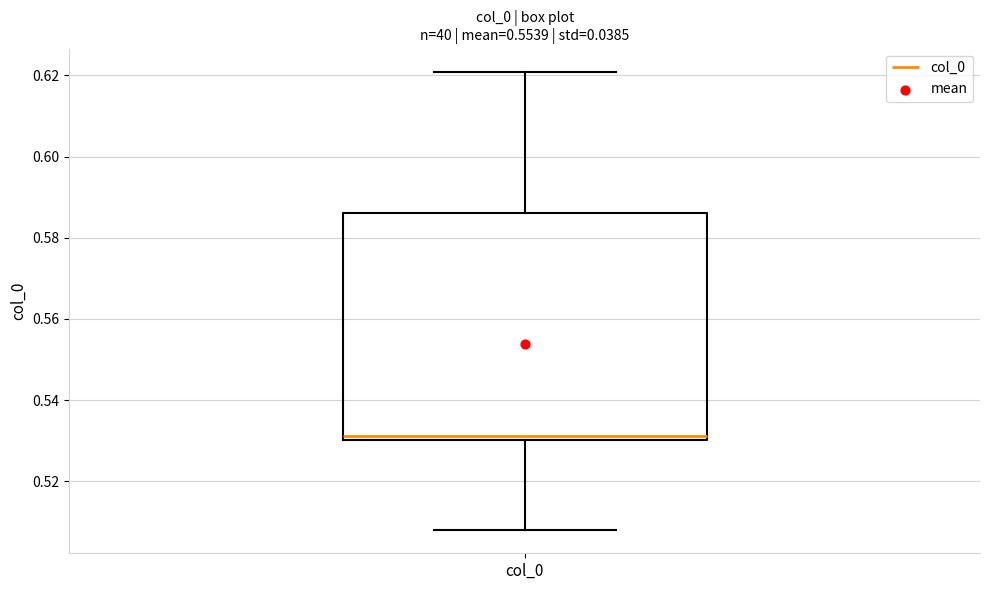

Transcribe this box plot: give where the median line is, the range the box spans, and where the two whiskers end, as read against the y-axis. The values are not printed on the chart, so give them approximately, as read against the axis.

median 0.532, box 0.530 to 0.586, whiskers 0.508 to 0.620